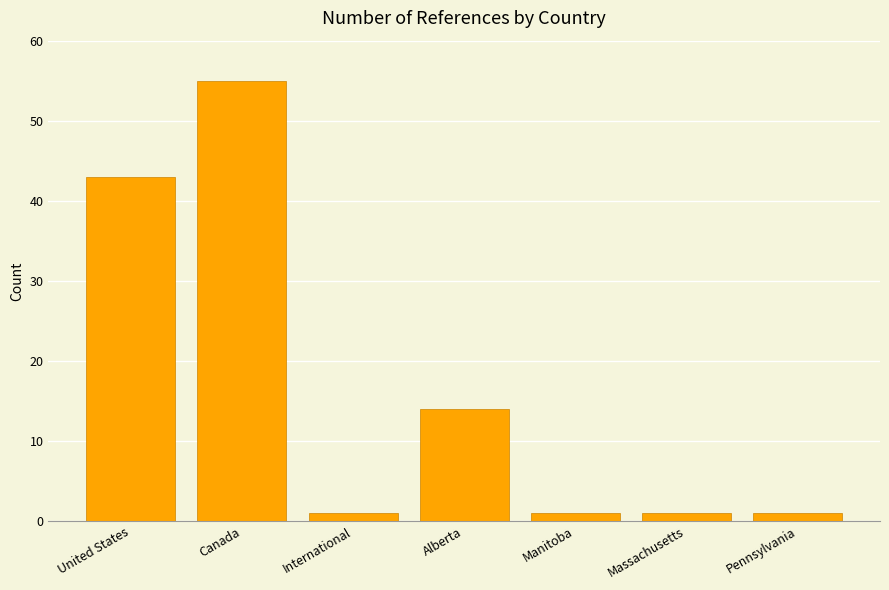

The value at International is 1. True or false?

True